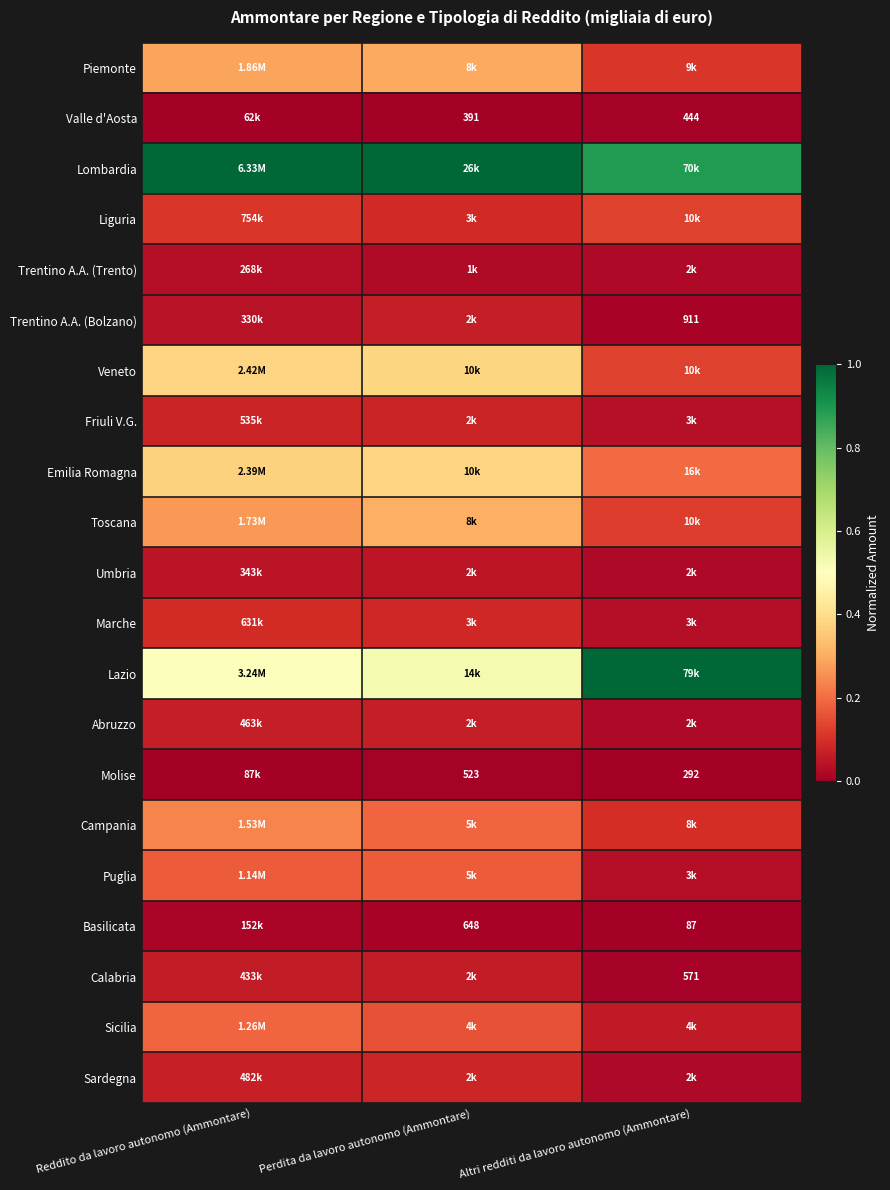

What is the difference between the Lazio values at Perdita da lavoro autonomo (Ammontare) and Altri redditi da lavoro autonomo (Ammontare)?

0.5